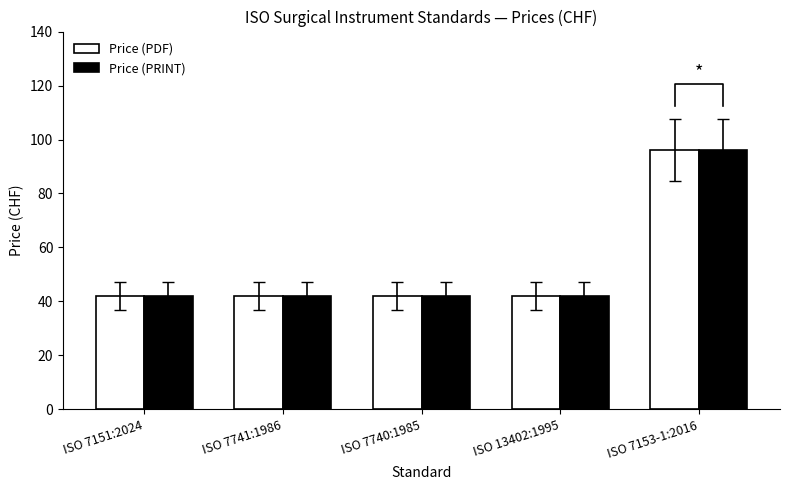

What is the approximate value of Price (PDF) at ISO 7740:1985, to the nearest 5?

40